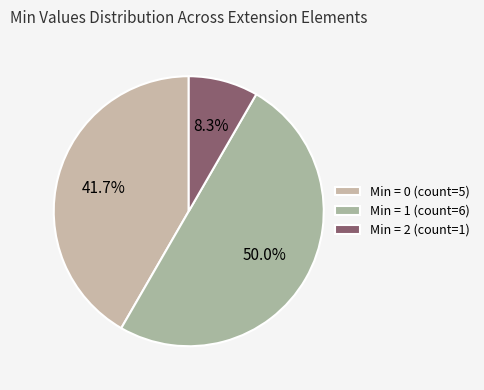

How many slices are in this pie chart?

3